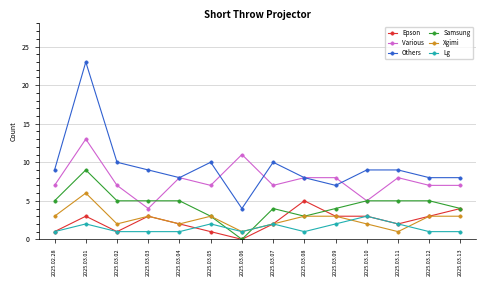

True or false: Lg and Various cross at least once.

False